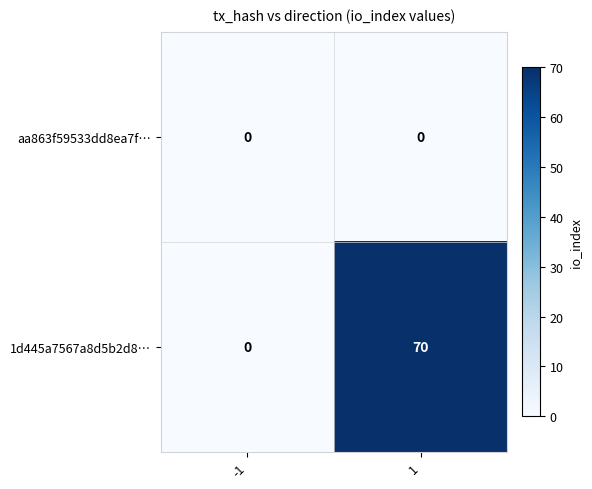

Which series changed the most between -1 and 1?

1d445a7567a8d5b2d8…